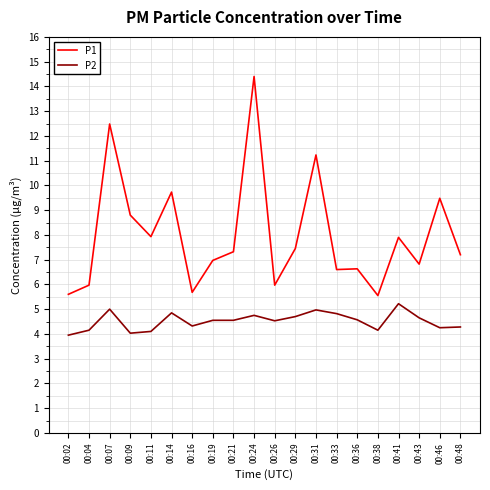

What is the difference between the second highest and second lowest values in the P2 series?

1.0